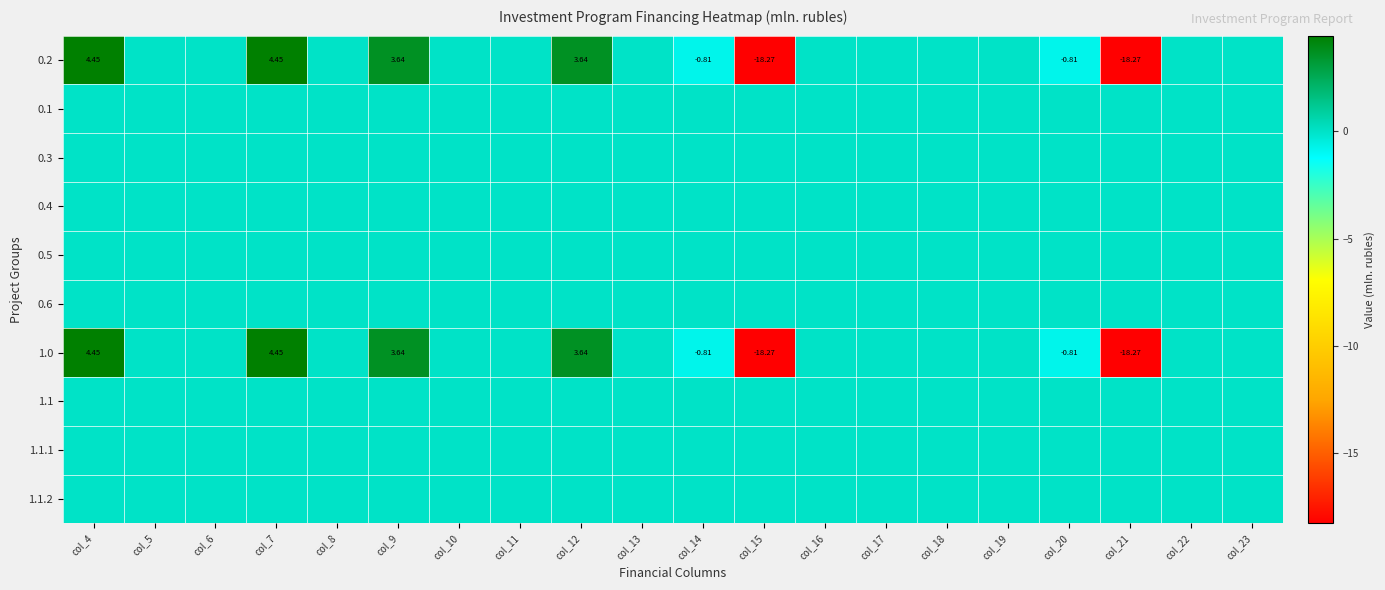

The 1.1.1 series shows 0.0 at col_16. True or false?

True